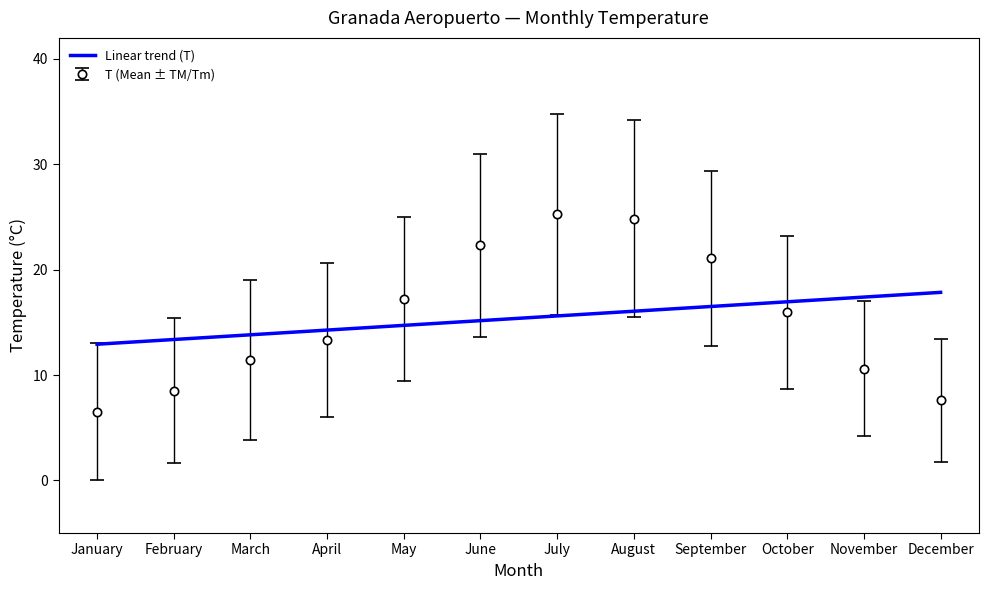

Which series changed the most between January and April?

T (Mean ± TM/Tm)